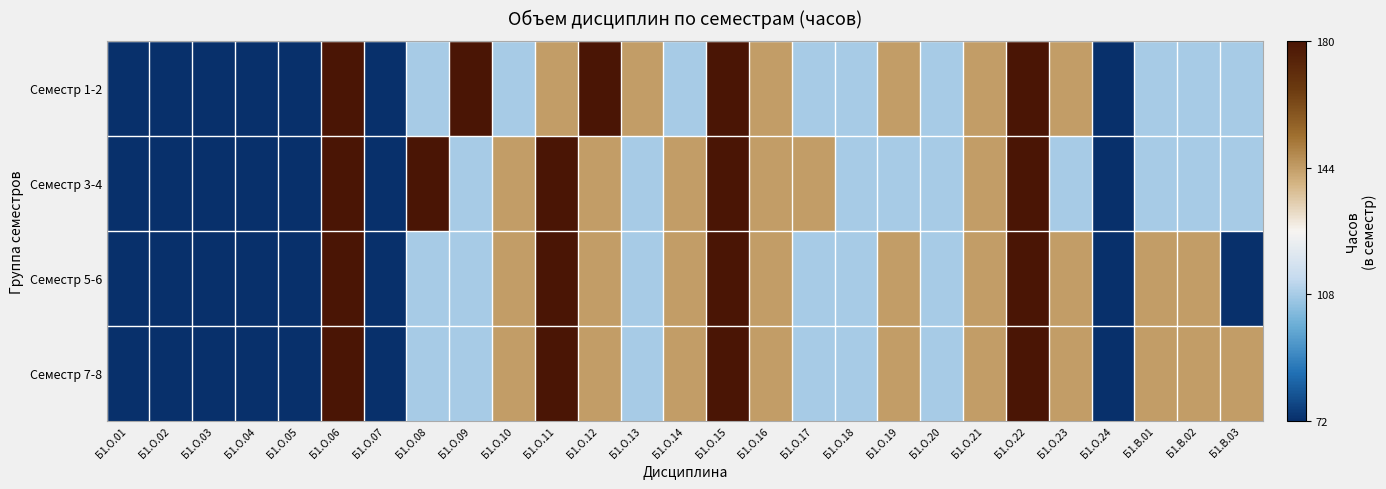

At how many categories does at least one series exceed 113?

18